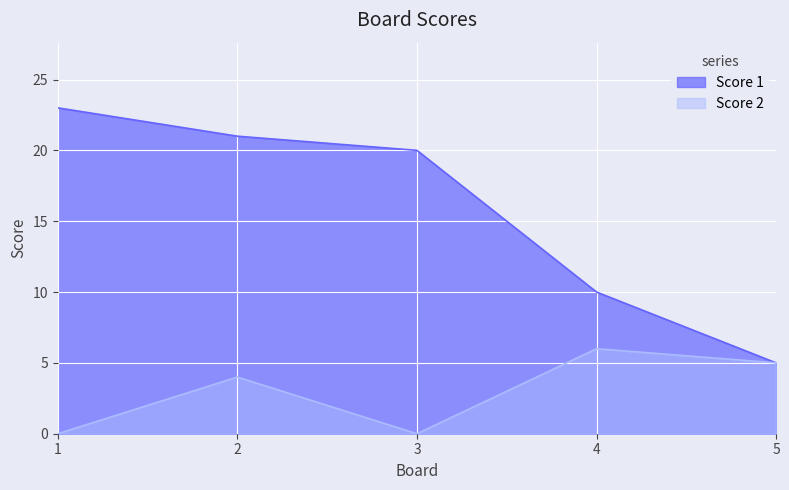

True or false: Score 2 and Score 1 intersect in this chart.

False